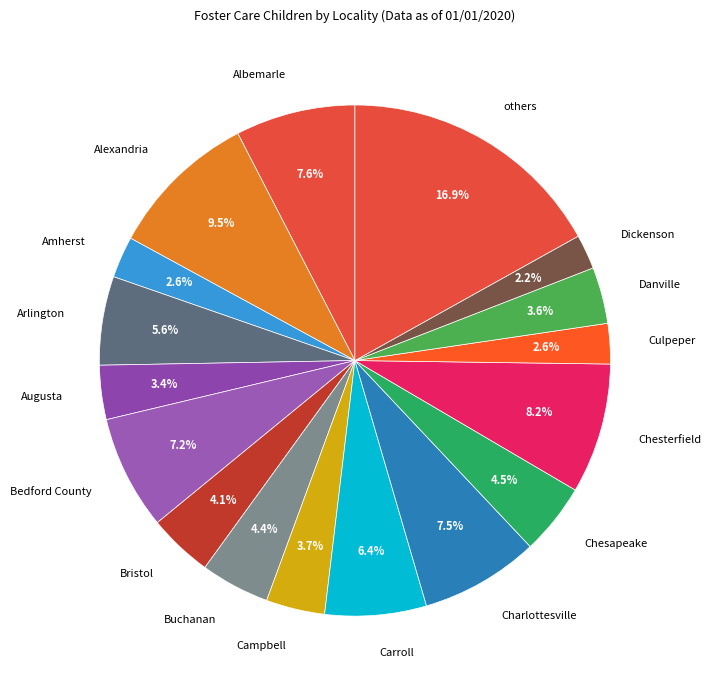

Which slice is the largest?

others